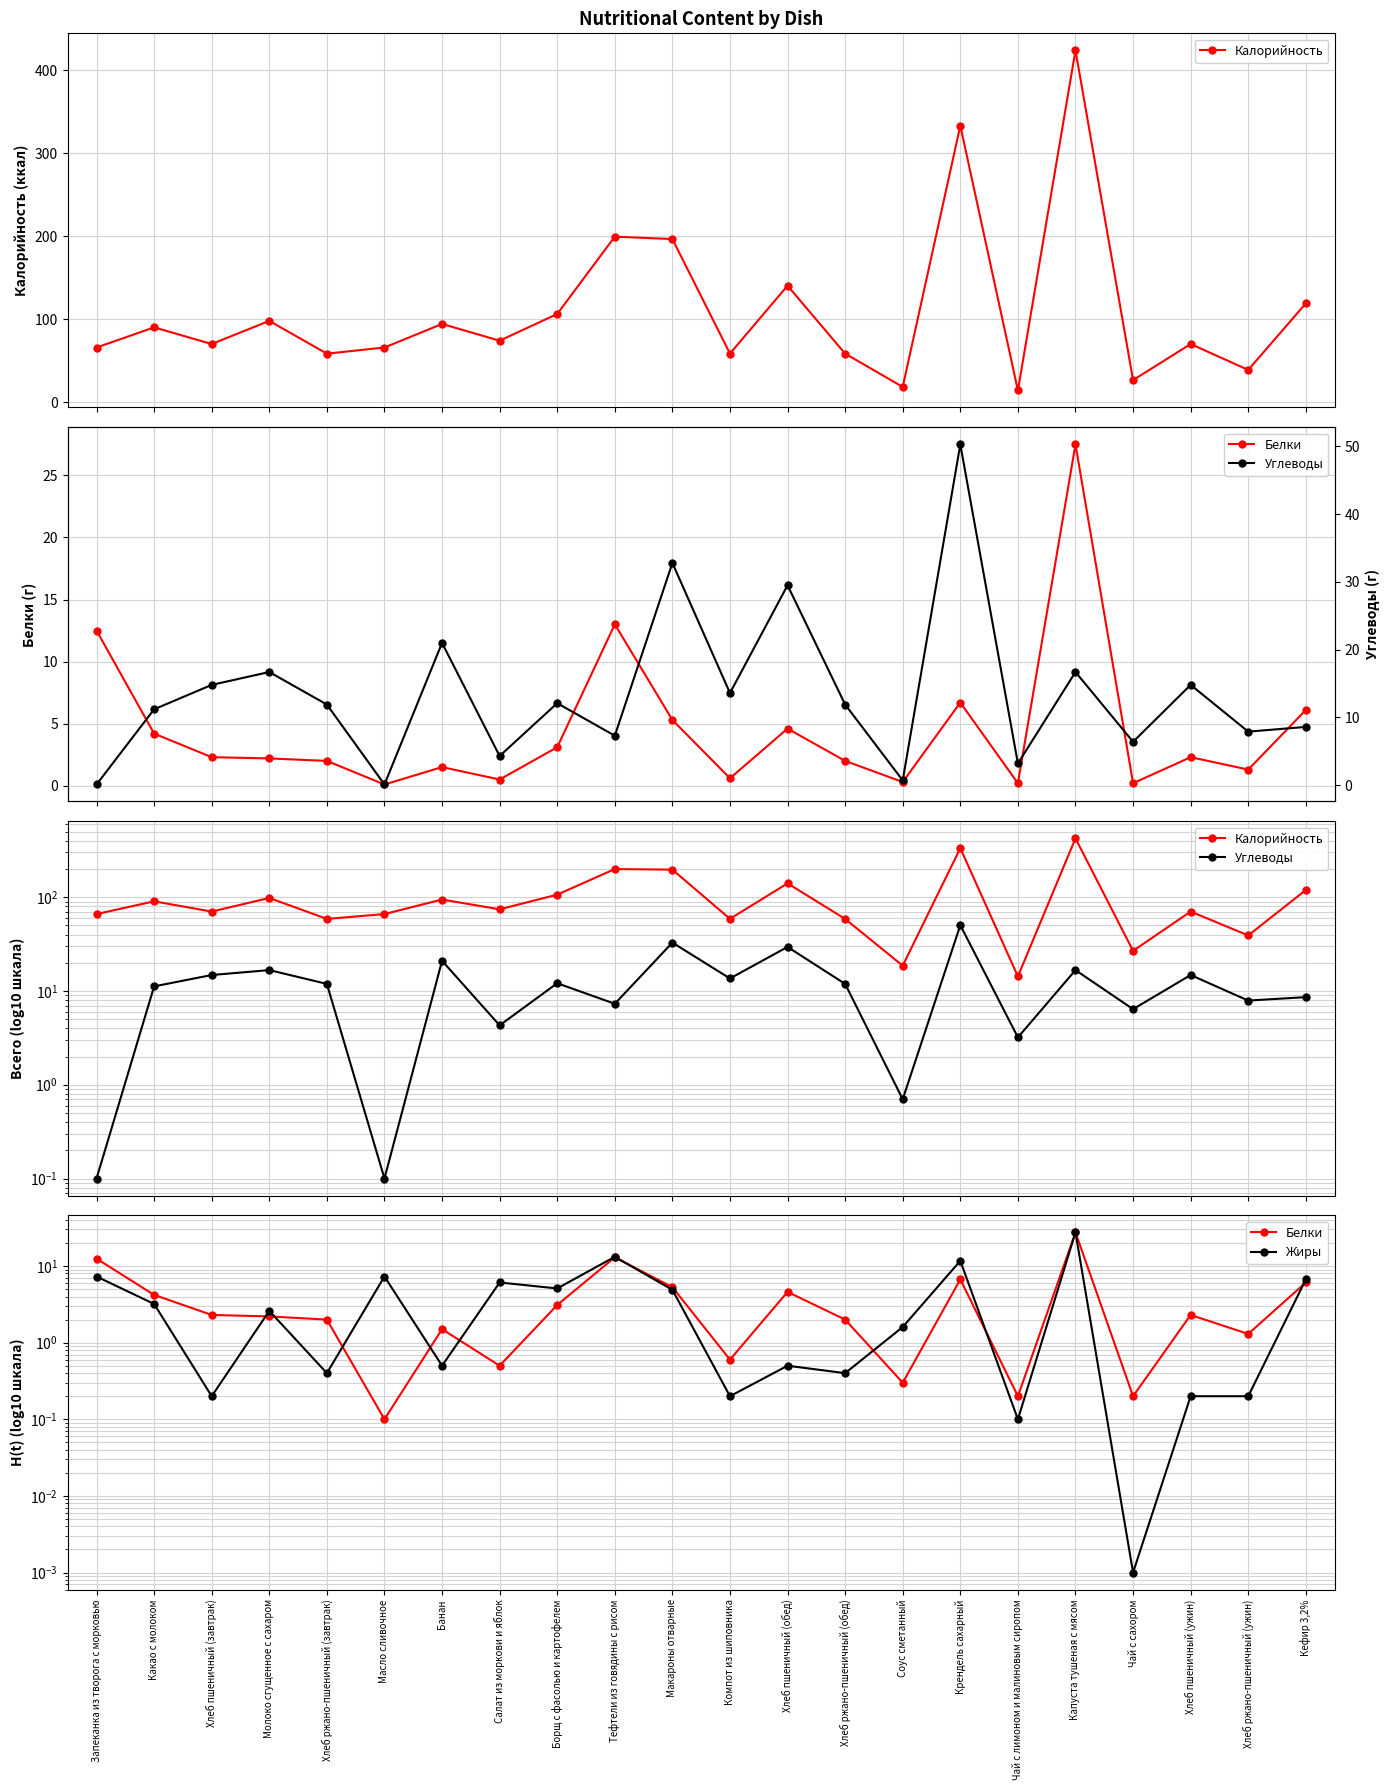

At which label does Жиры first exceed 2?

Запеканка из творога с морковью